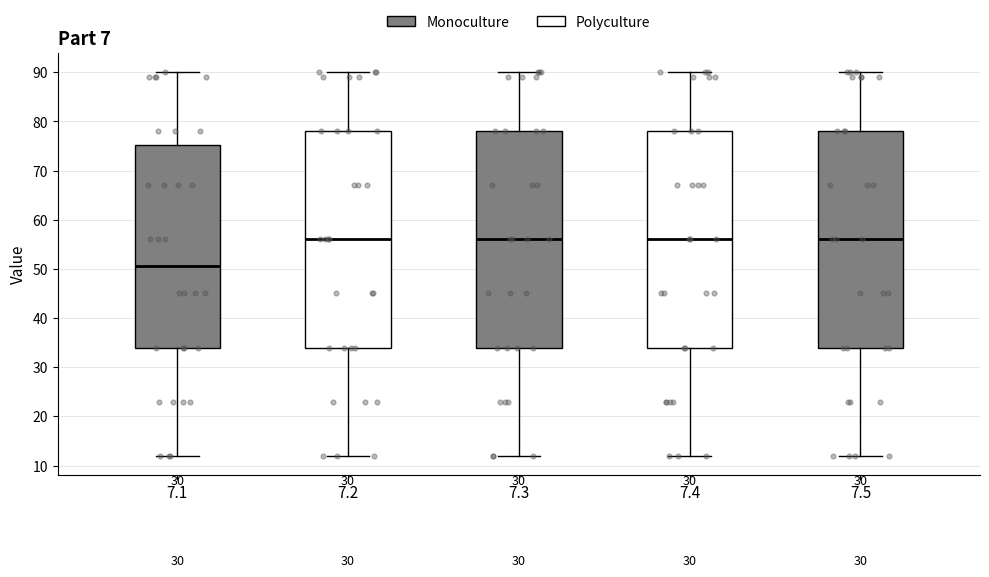

Which box's median line is the lowest?

7.1